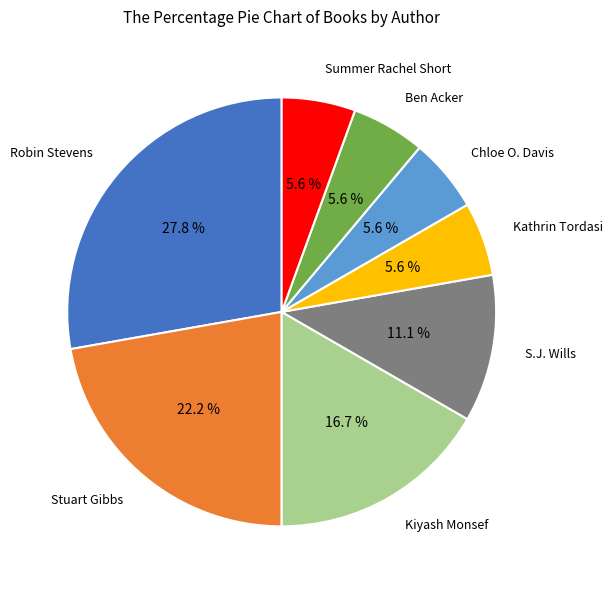

Does any single category account for the majority?

No